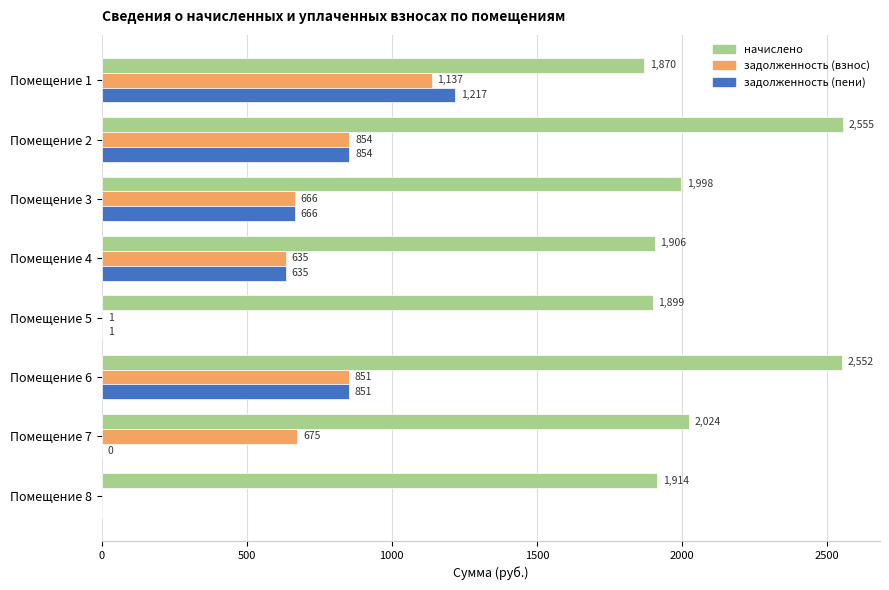

At which category does the chart reach its peak across all series?

Помещение 2